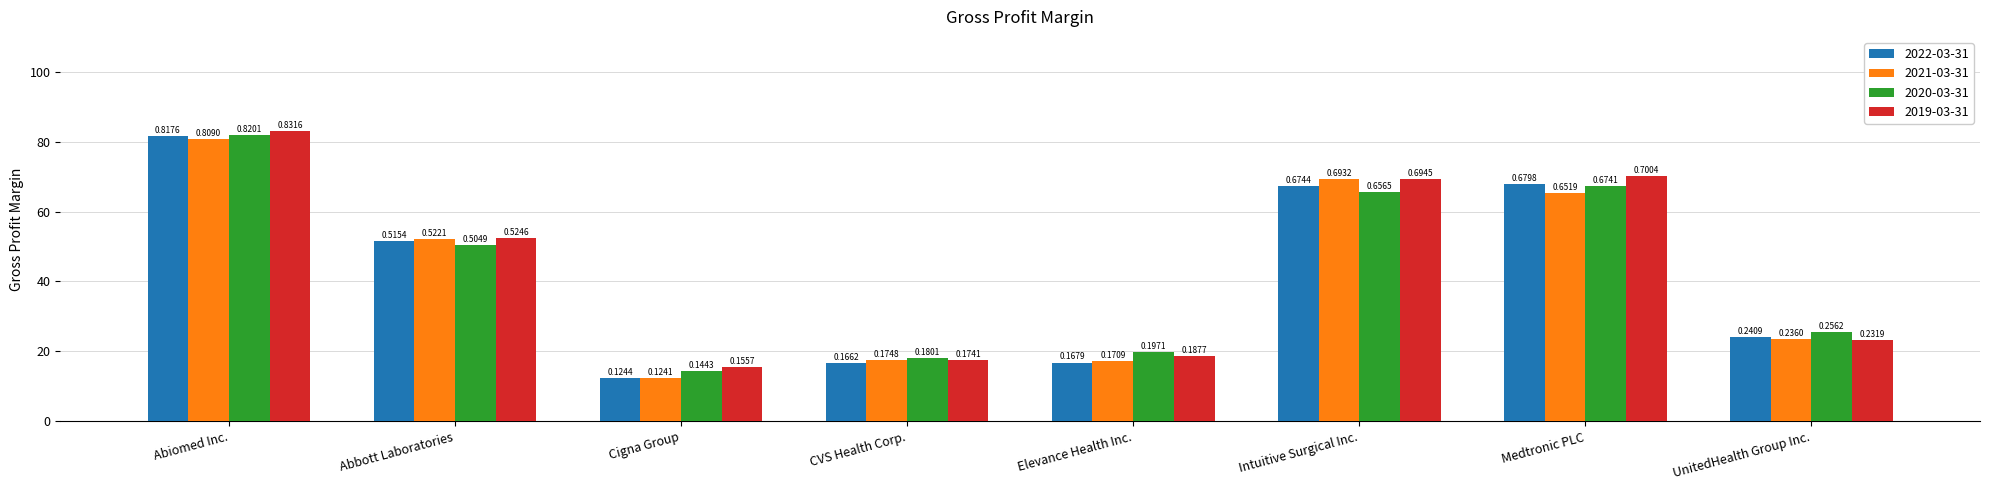

How many groups of bars are there?

8